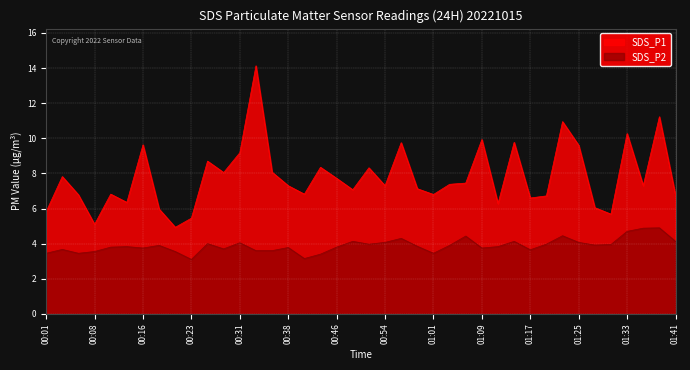

What is the difference between the maximum and second lowest values in the SDS_P2 series?

1.8